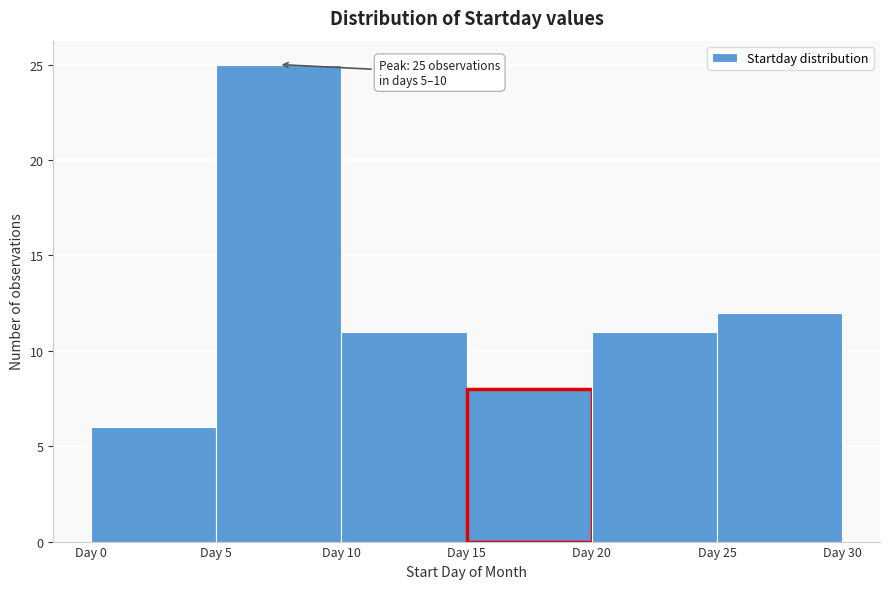

Over which range of the x-axis is the bar tallest?

5 to 10